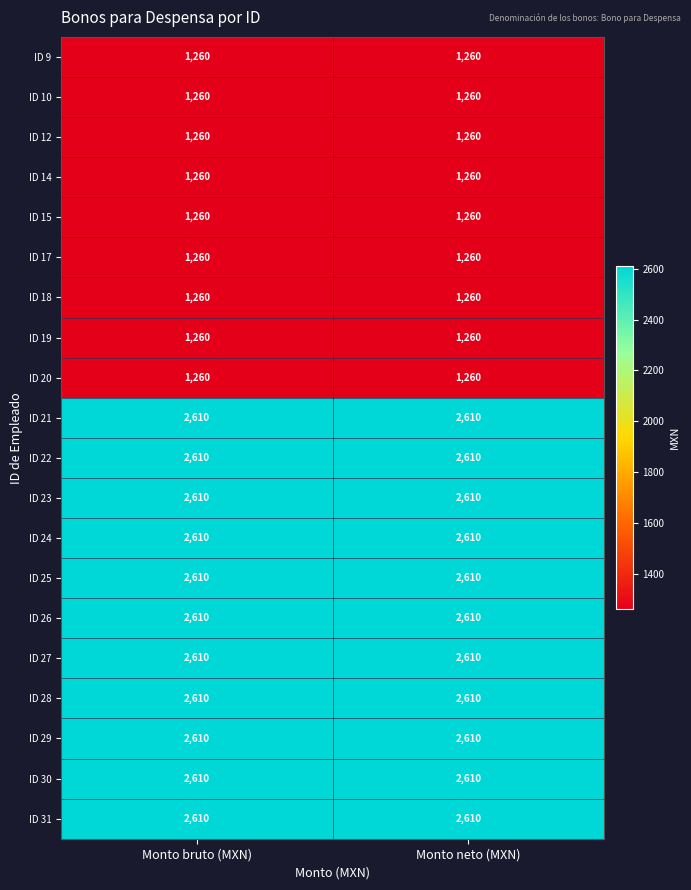

What is the difference between the highest and lowest values at Monto neto (MXN)?

1350